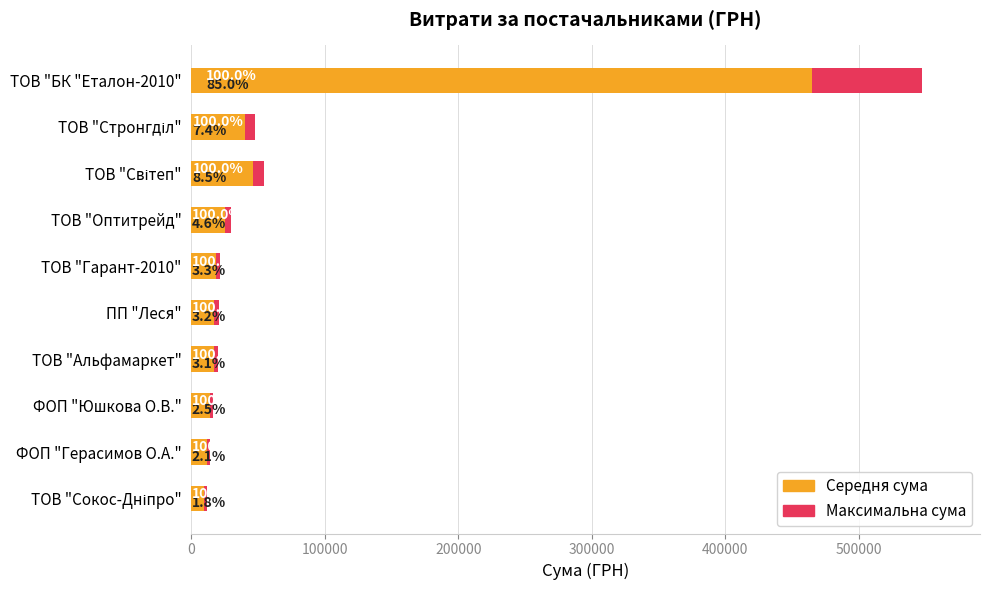

Which series has the widest spread of values?

Максимальна сума